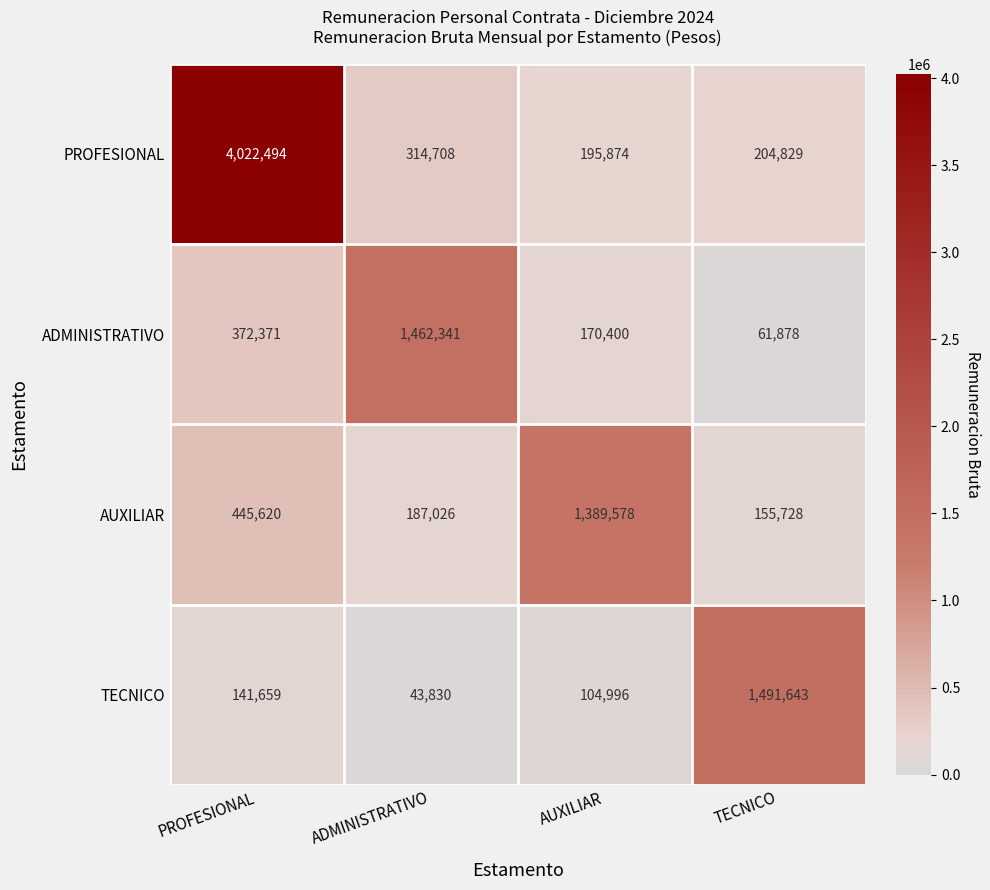

What is the difference between the maximum and minimum values in the AUXILIAR series?

1233850